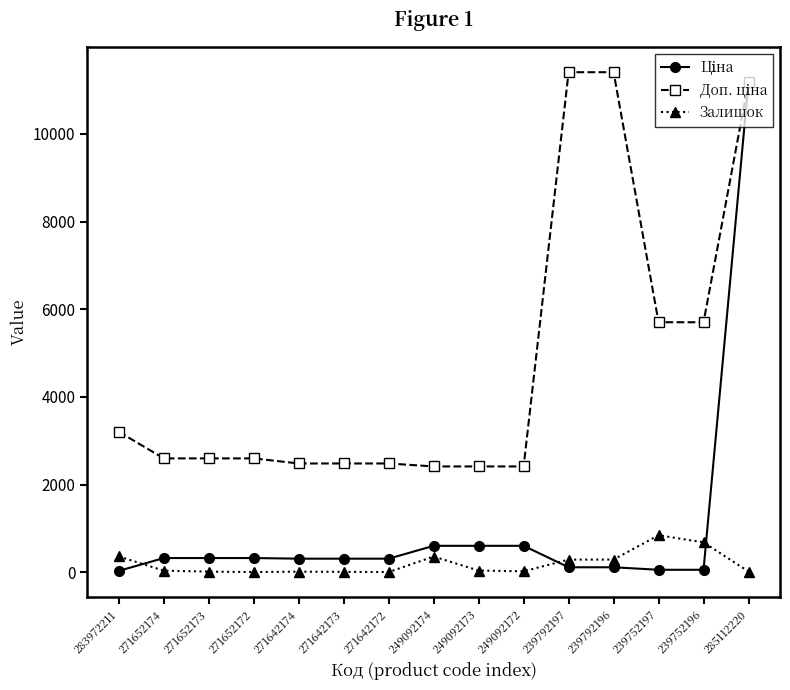

What position from the right is 239792197?

5